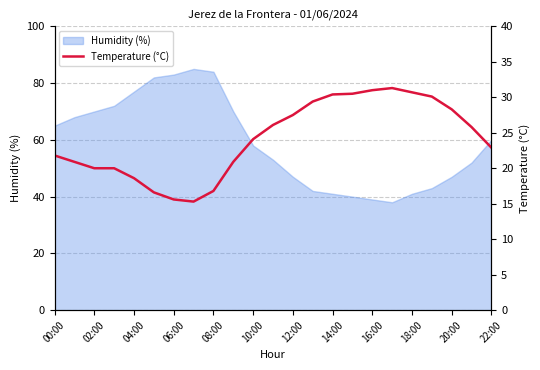

Is it true that Humidity (%) equals 53 at 16:00?

False